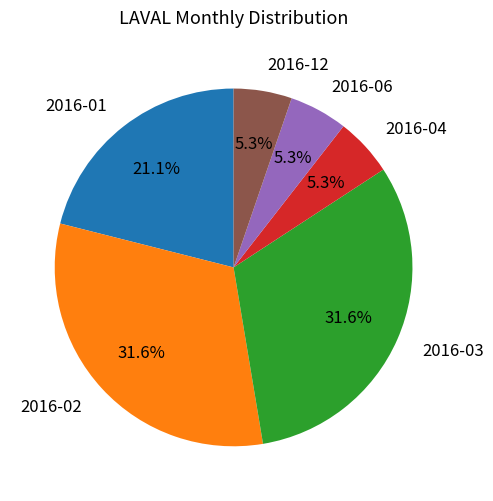

Is there a majority slice in this chart?

No